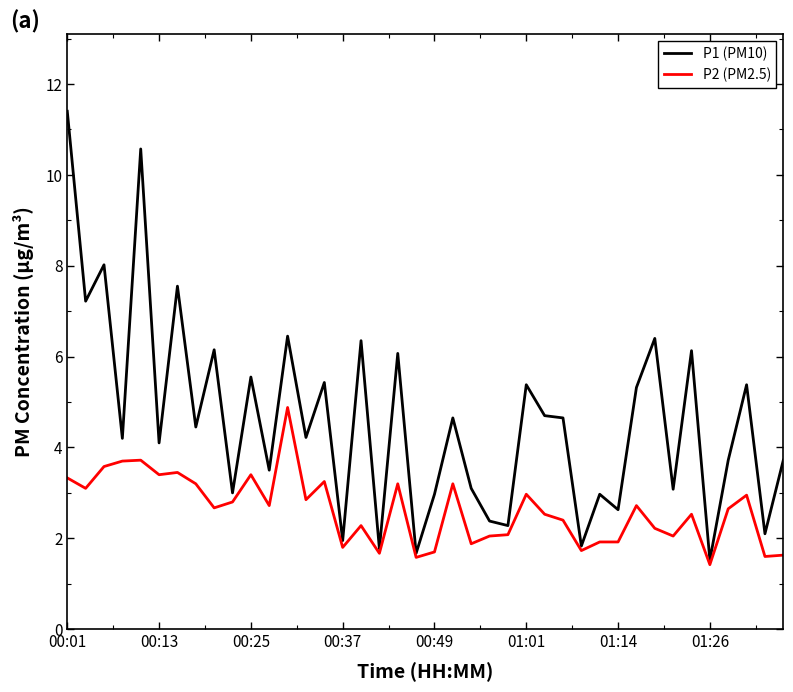

What is the lowest value of the P2 (PM2.5) series?

1.4